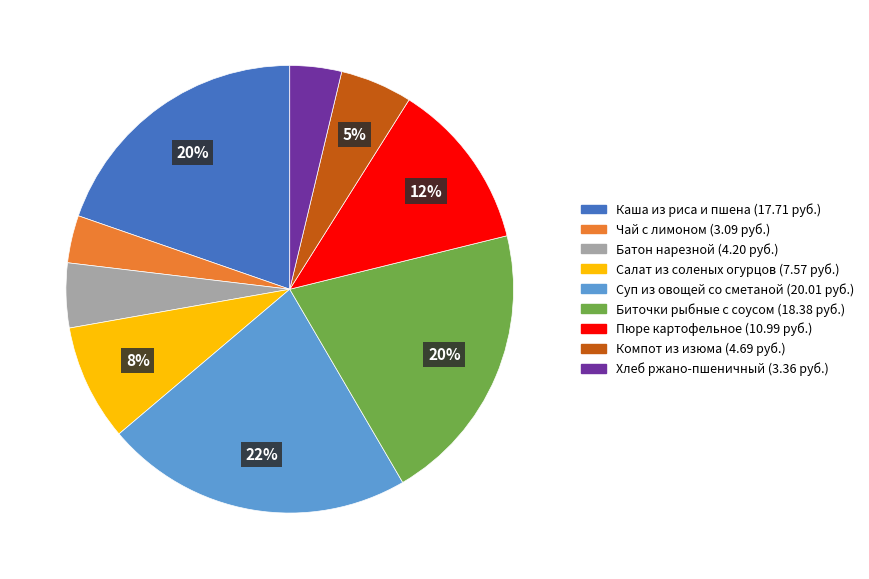

What percentage is the Пюре картофельное slice, to the nearest percent?

12%